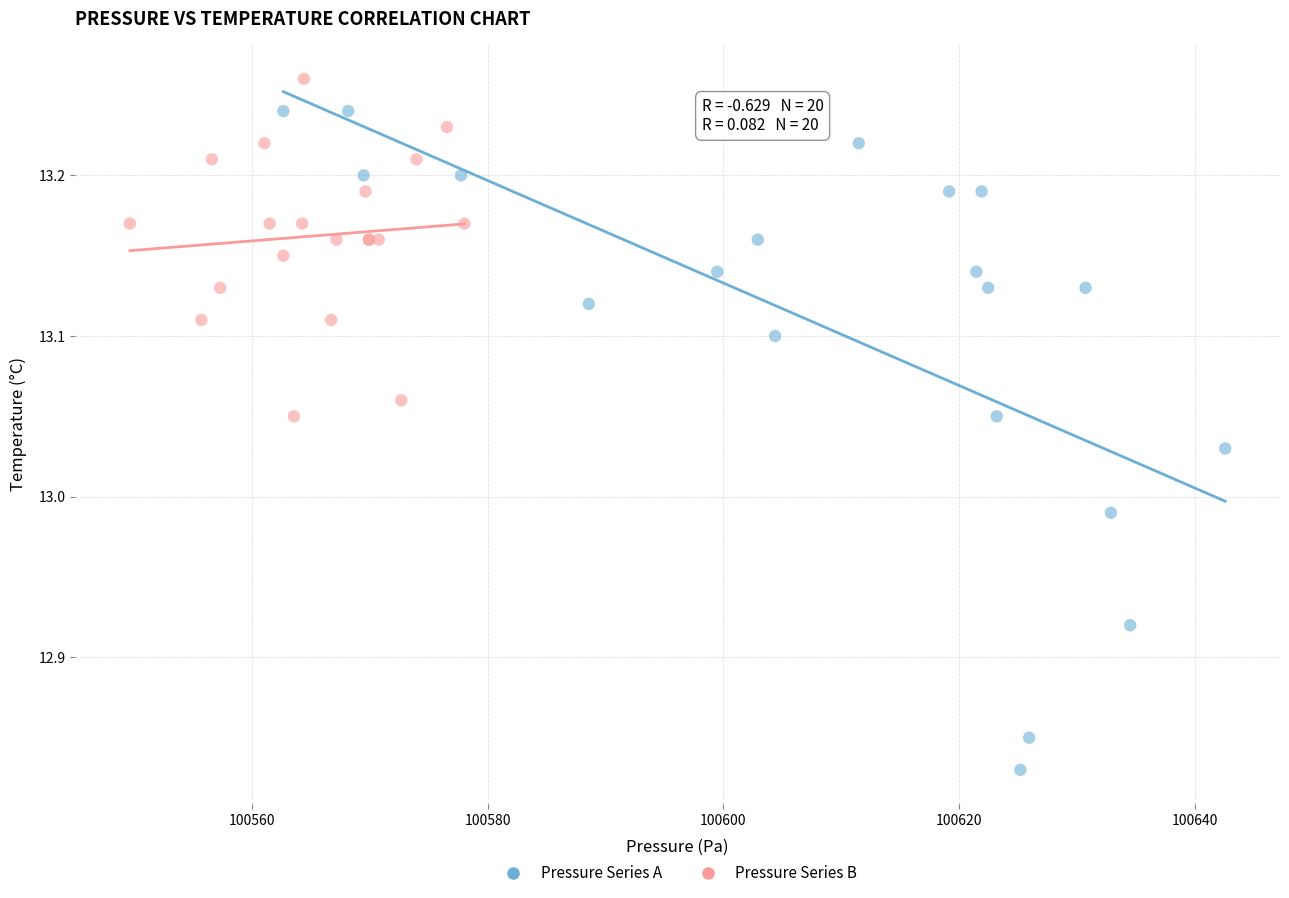

What are all the series names shown in the legend?

Pressure Series A, Pressure Series B